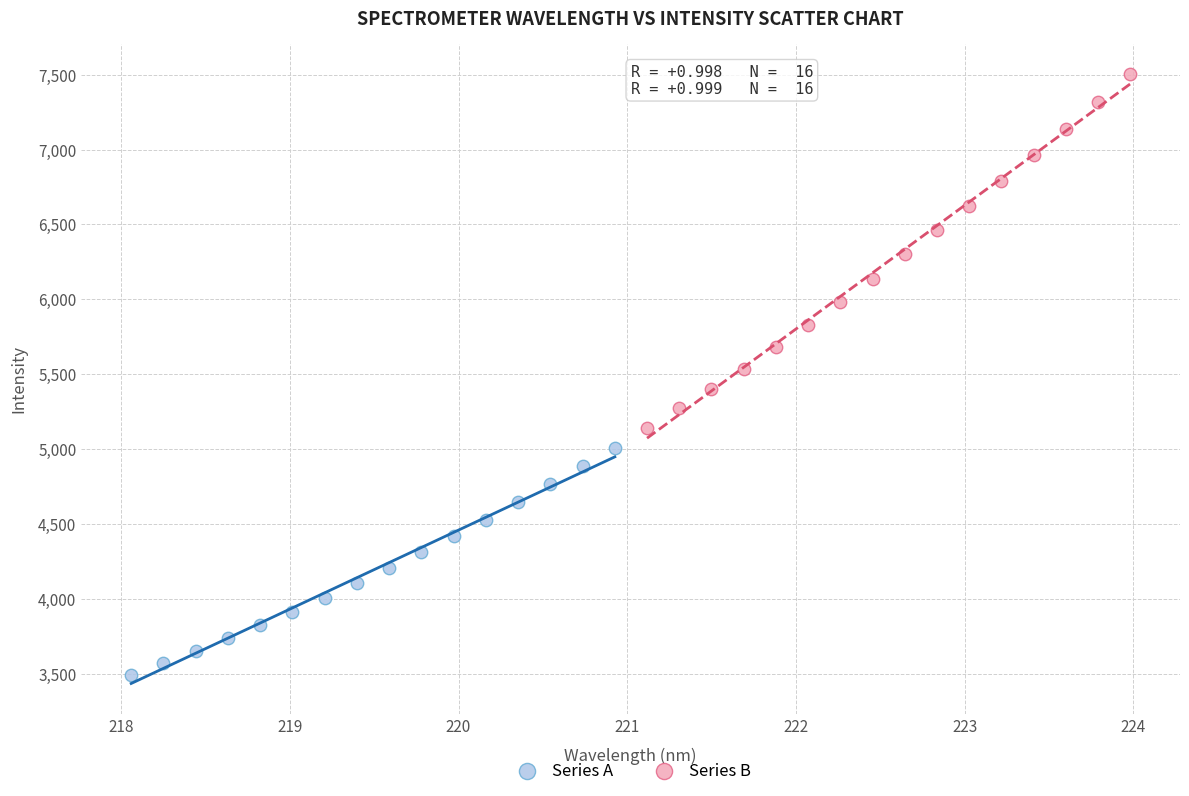

Which series contains the lowest Y value?

Series A